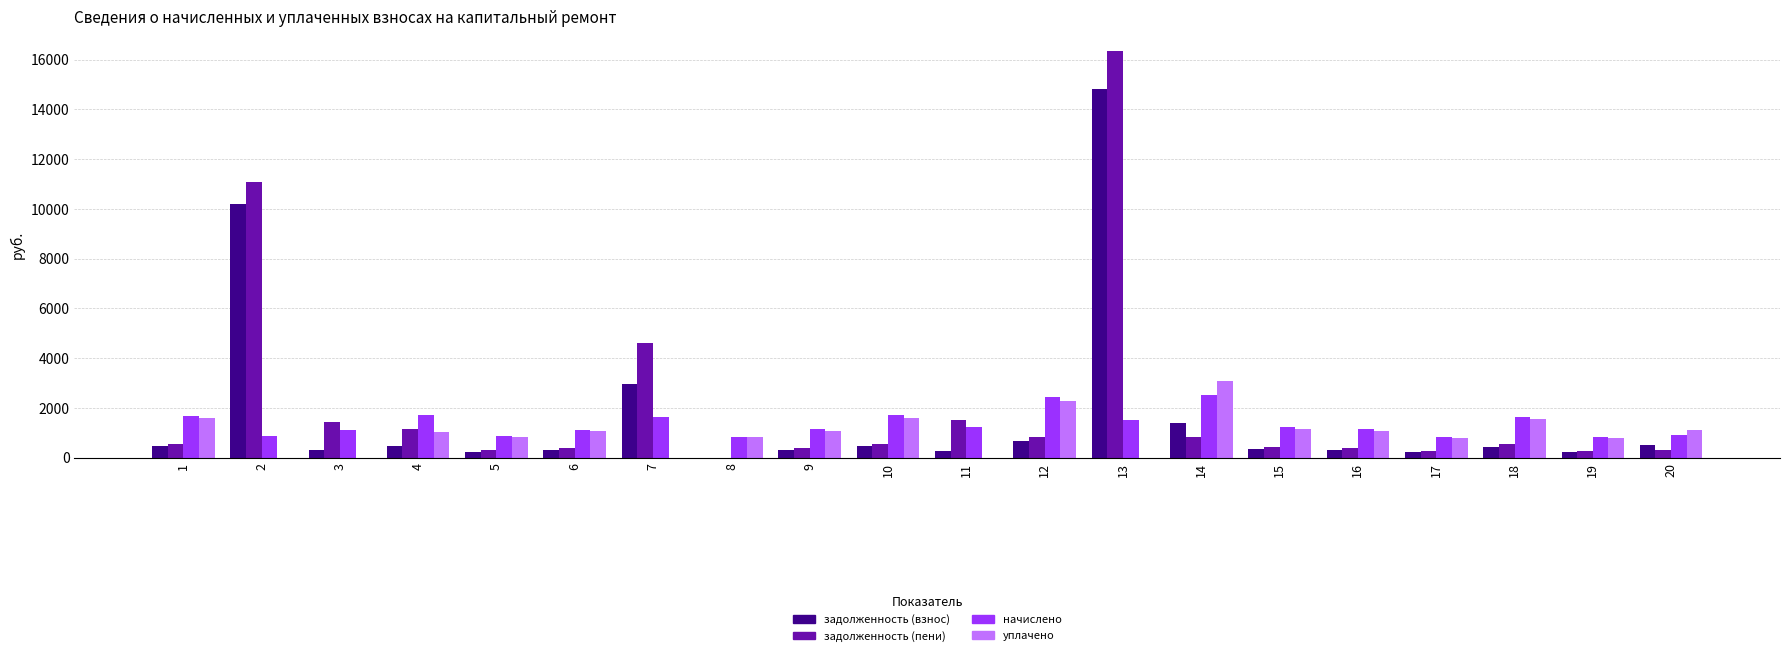

Which series has the largest range (max minus min)?

задолженность (пени)